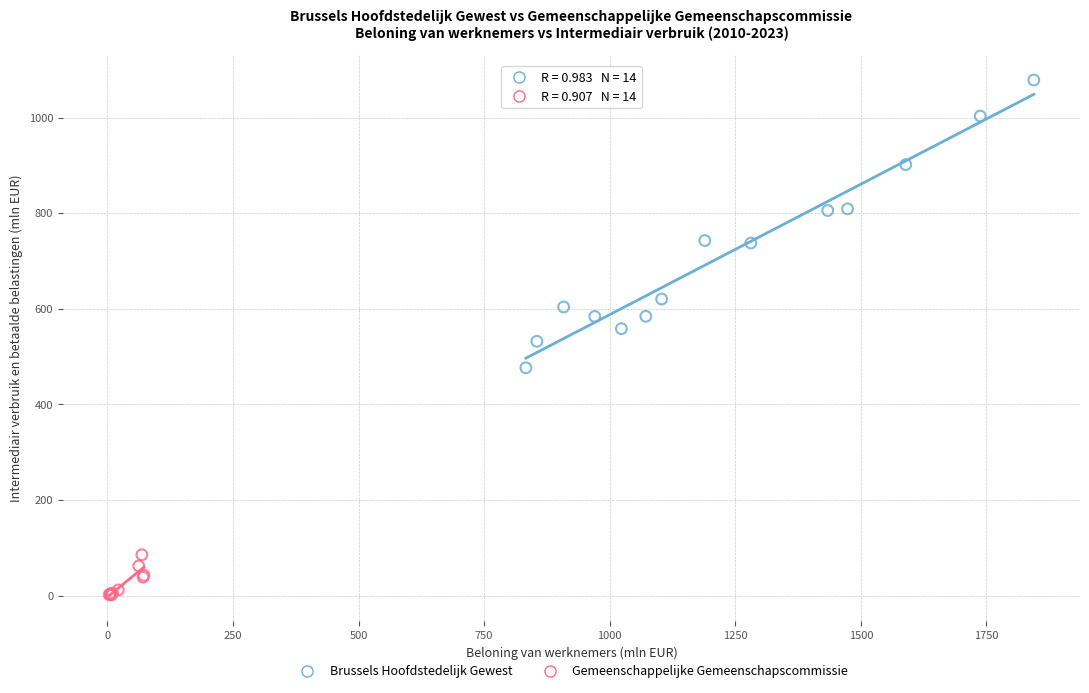

Which series contains the lowest Y value?

Gemeenschappelijke Gemeenschapscommissie